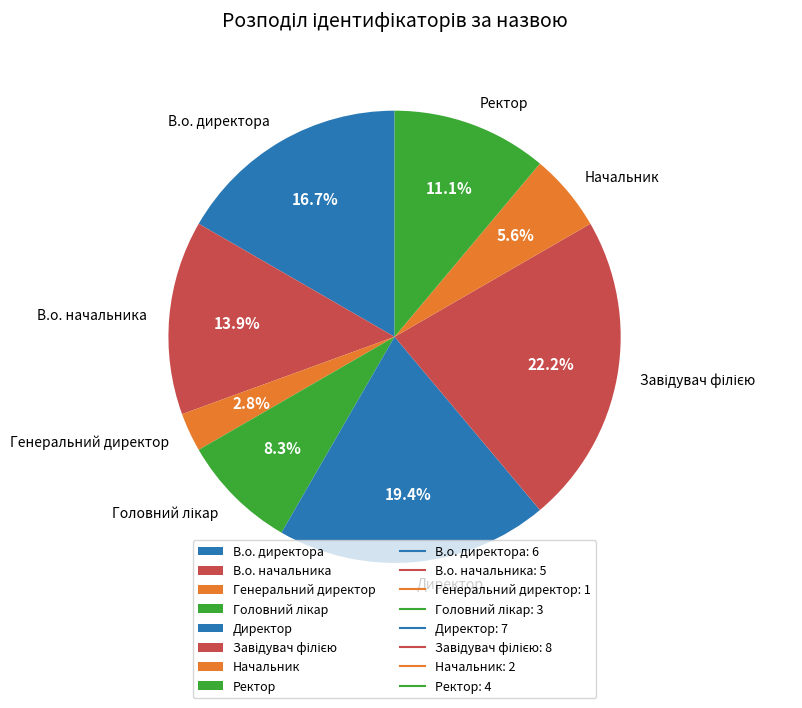

To the nearest percent, what is the average slice percentage?

12%